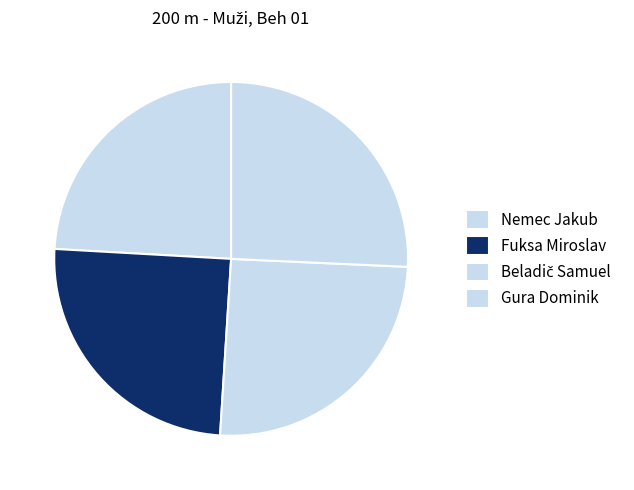

Is the sum of Fuksa Miroslav and Beladič Samuel greater than half?

Yes